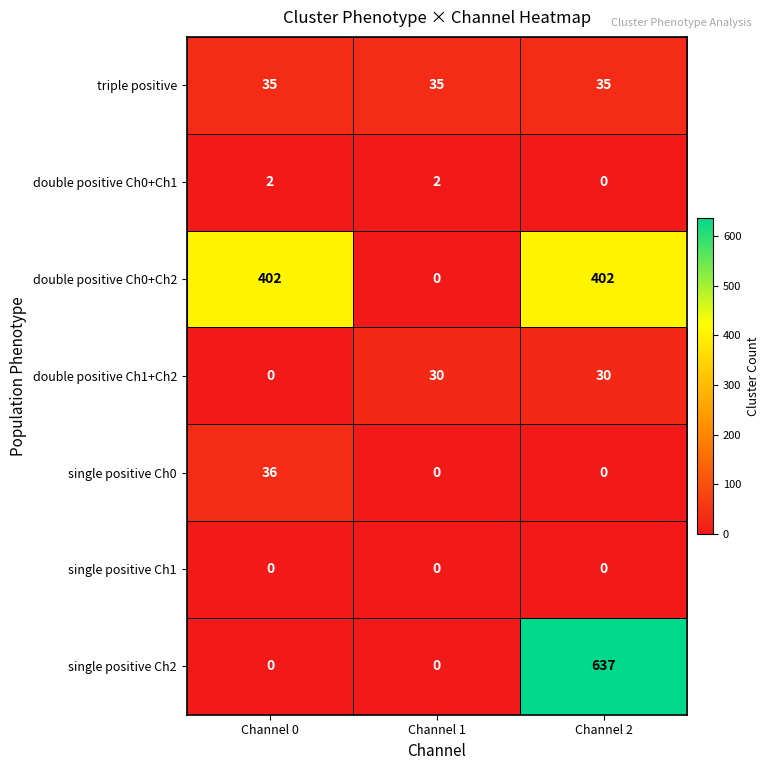

Reading left to right, transcribe all the data shown in this chart.

triple positive: Channel 0=35	Channel 1=35	Channel 2=35
double positive Ch0+Ch1: Channel 0=2	Channel 1=2	Channel 2=0
double positive Ch0+Ch2: Channel 0=402	Channel 1=0	Channel 2=402
double positive Ch1+Ch2: Channel 0=0	Channel 1=30	Channel 2=30
single positive Ch0: Channel 0=36	Channel 1=0	Channel 2=0
single positive Ch1: Channel 0=0	Channel 1=0	Channel 2=0
single positive Ch2: Channel 0=0	Channel 1=0	Channel 2=637